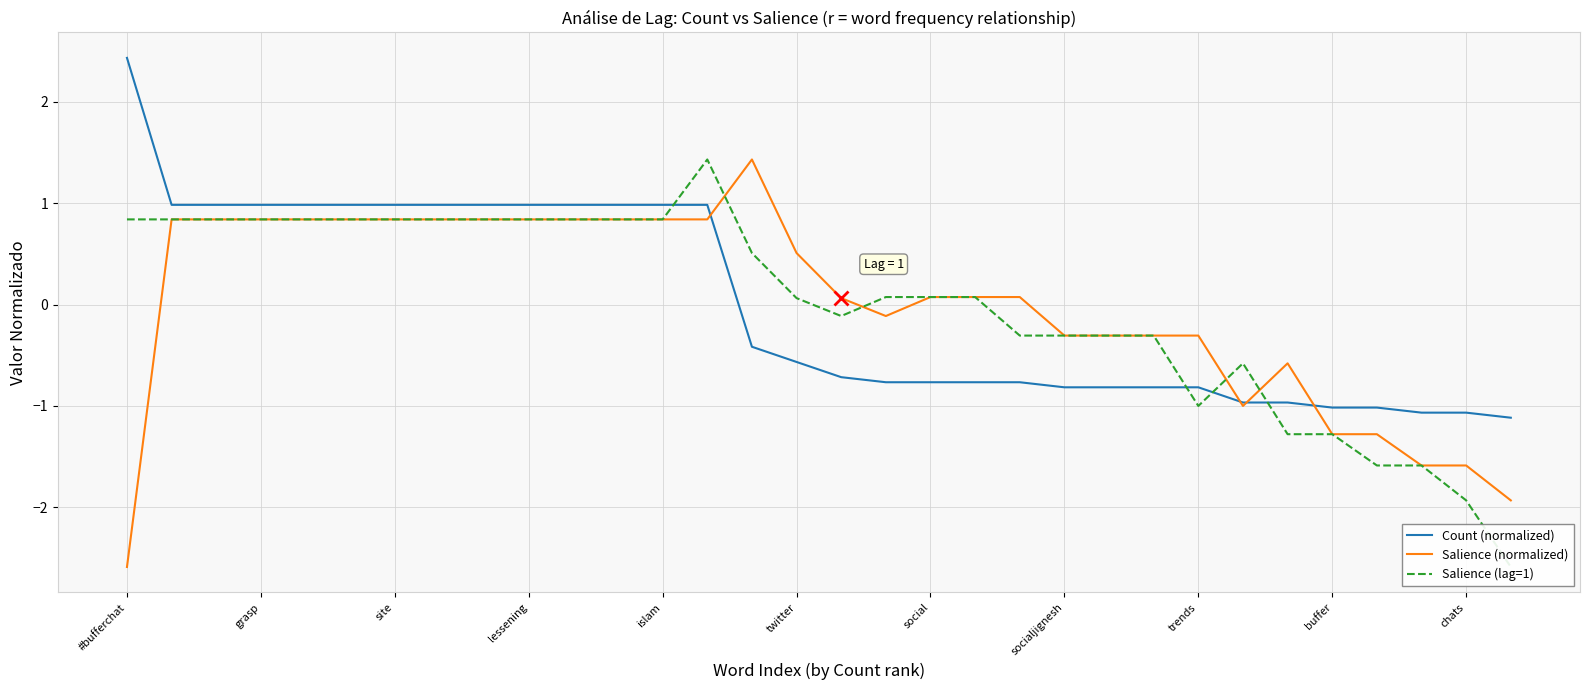

Which series changed the most between 22 and 28?

Salience (lag=1)